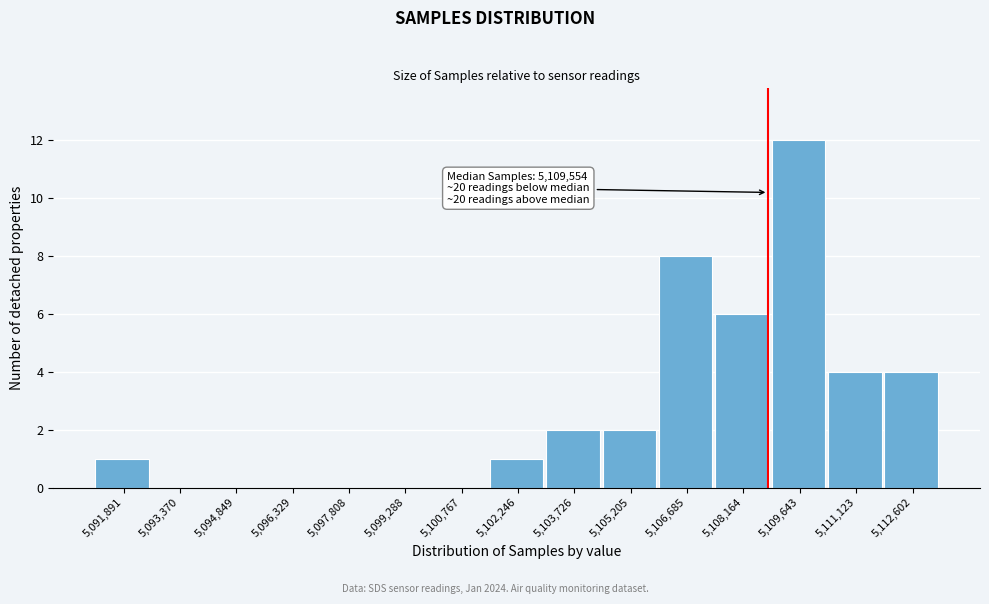

Reading left to right, what are all the values shown in this chart?

5,091,891=1	5,093,370=0	5,094,849=0	5,096,329=0	5,097,808=0	5,099,288=0	5,100,767=0	5,102,246=1	5,103,726=2	5,105,205=2	5,106,685=8	5,108,164=6	5,109,643=12	5,111,123=4	5,112,602=4